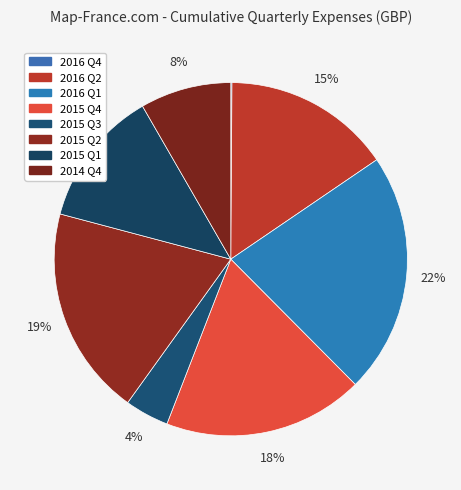

What percentage is the 2015 Q2 slice, to the nearest percent?

19%